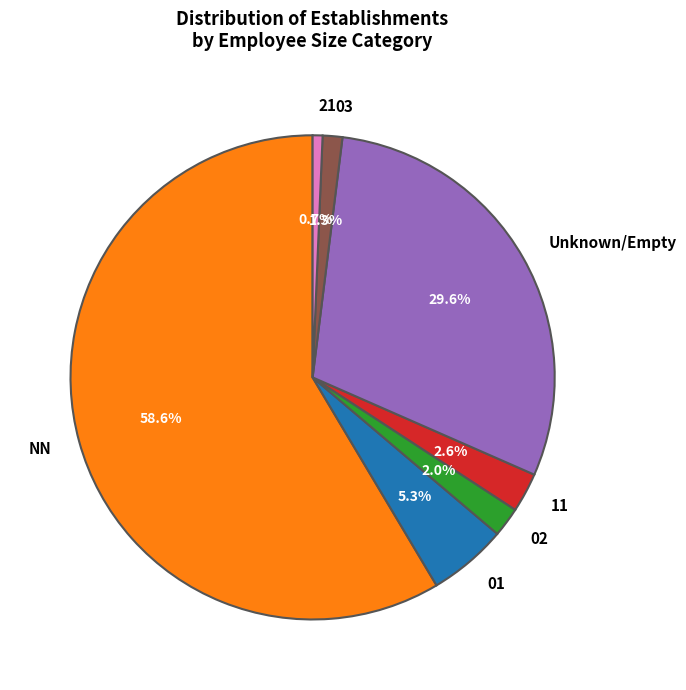

To the nearest percent, what portion does 03 represent?

1%